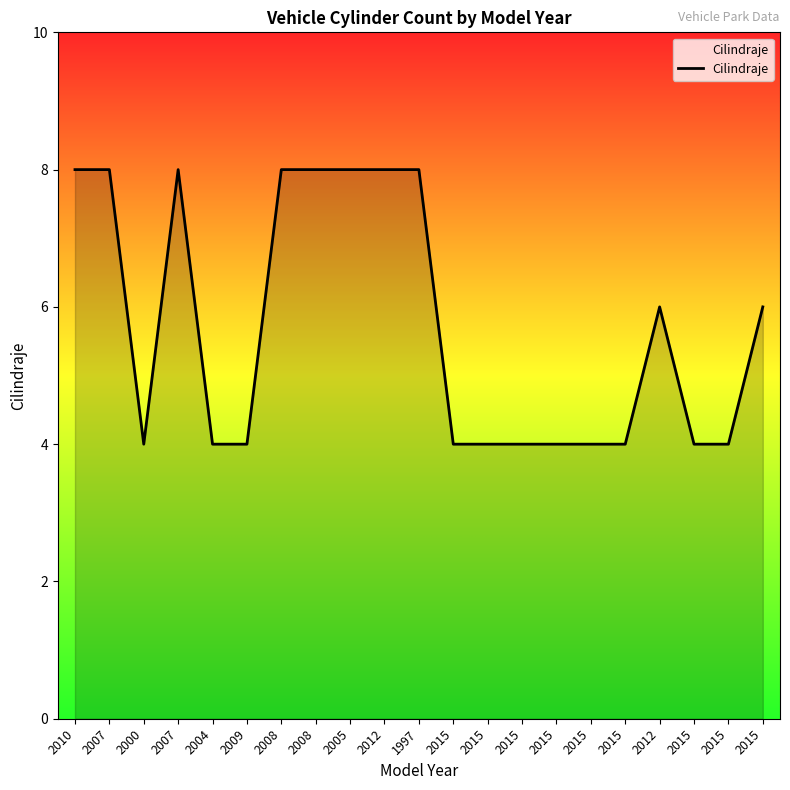

What is the difference between the maximum and minimum values?

4